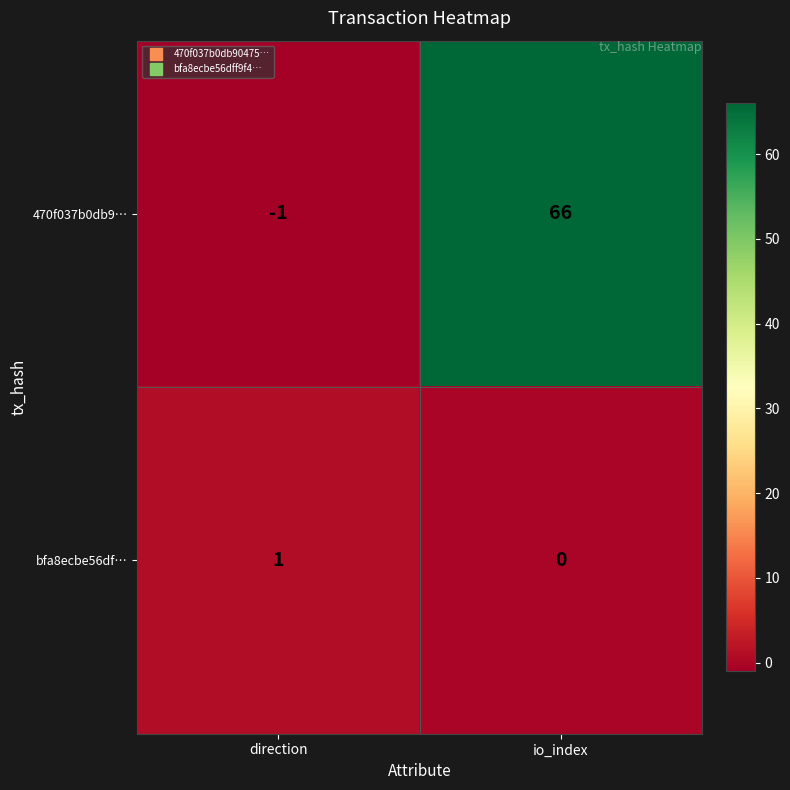

The value of 470f037b0db9… at io_index is 16. True or false?

False